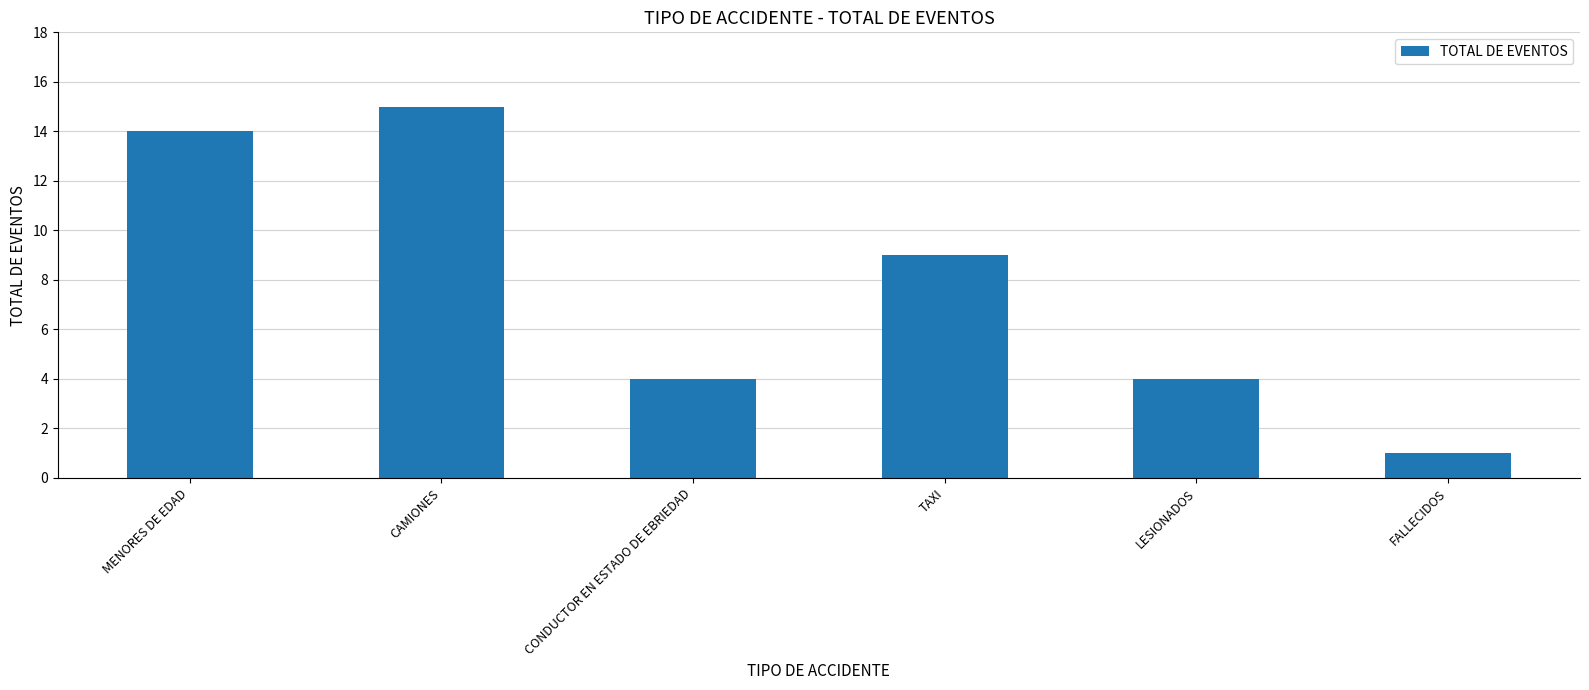

How many data points are less than 9?

3